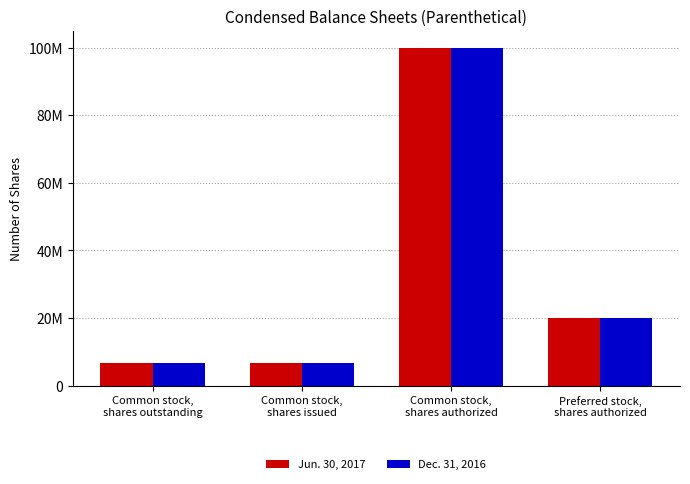

What is the average value of the Dec. 31, 2016 series?

33399800